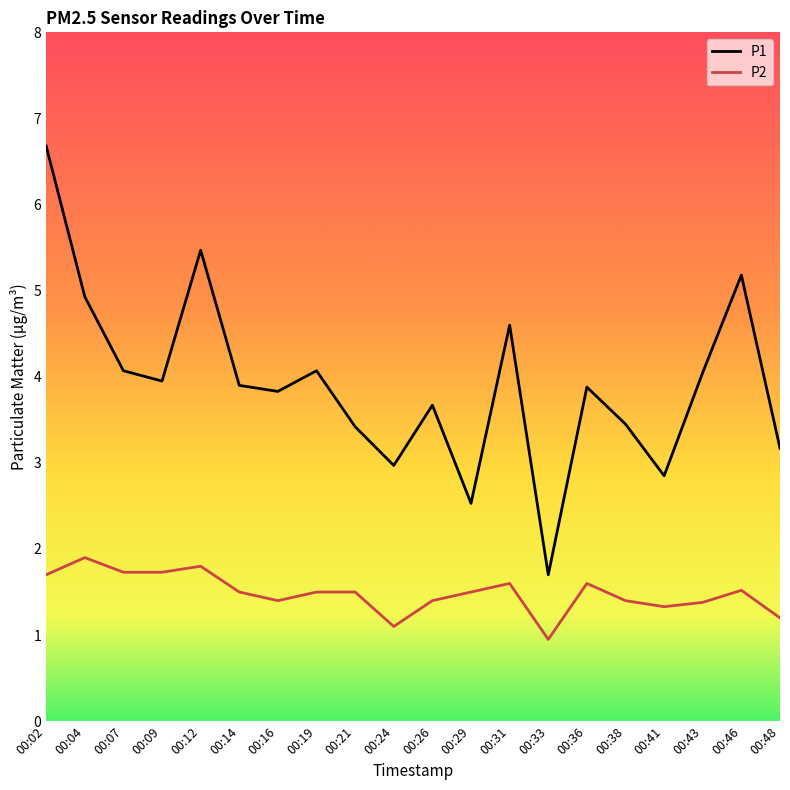

Which series changed the most between 00:33 and 00:46?

P1